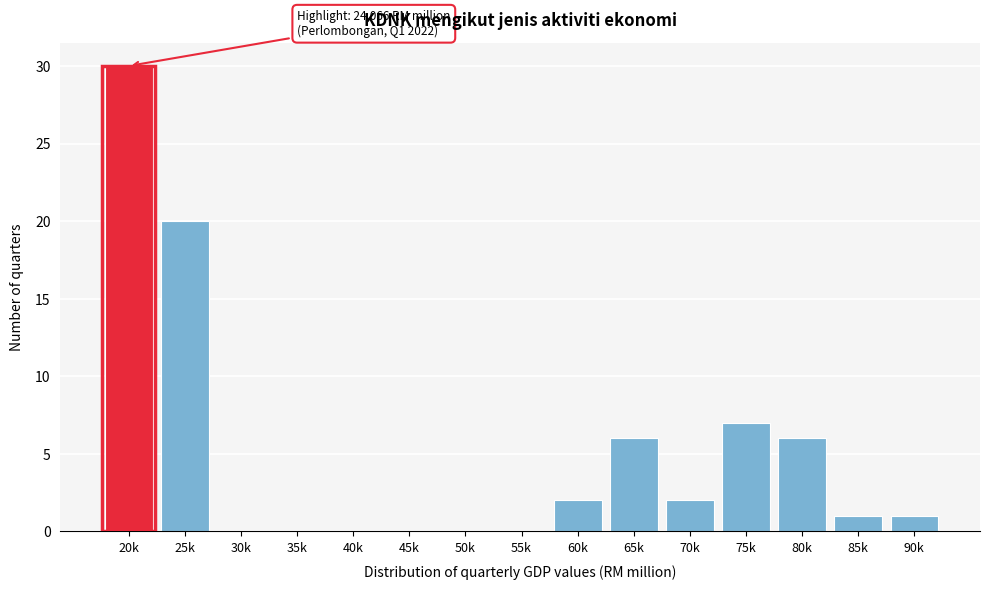

Reading left to right, transcribe all the data shown in this chart.

20k=30	25k=20	30k=0	35k=0	40k=0	45k=0	50k=0	55k=0	60k=2	65k=6	70k=2	75k=7	80k=6	85k=1	90k=1